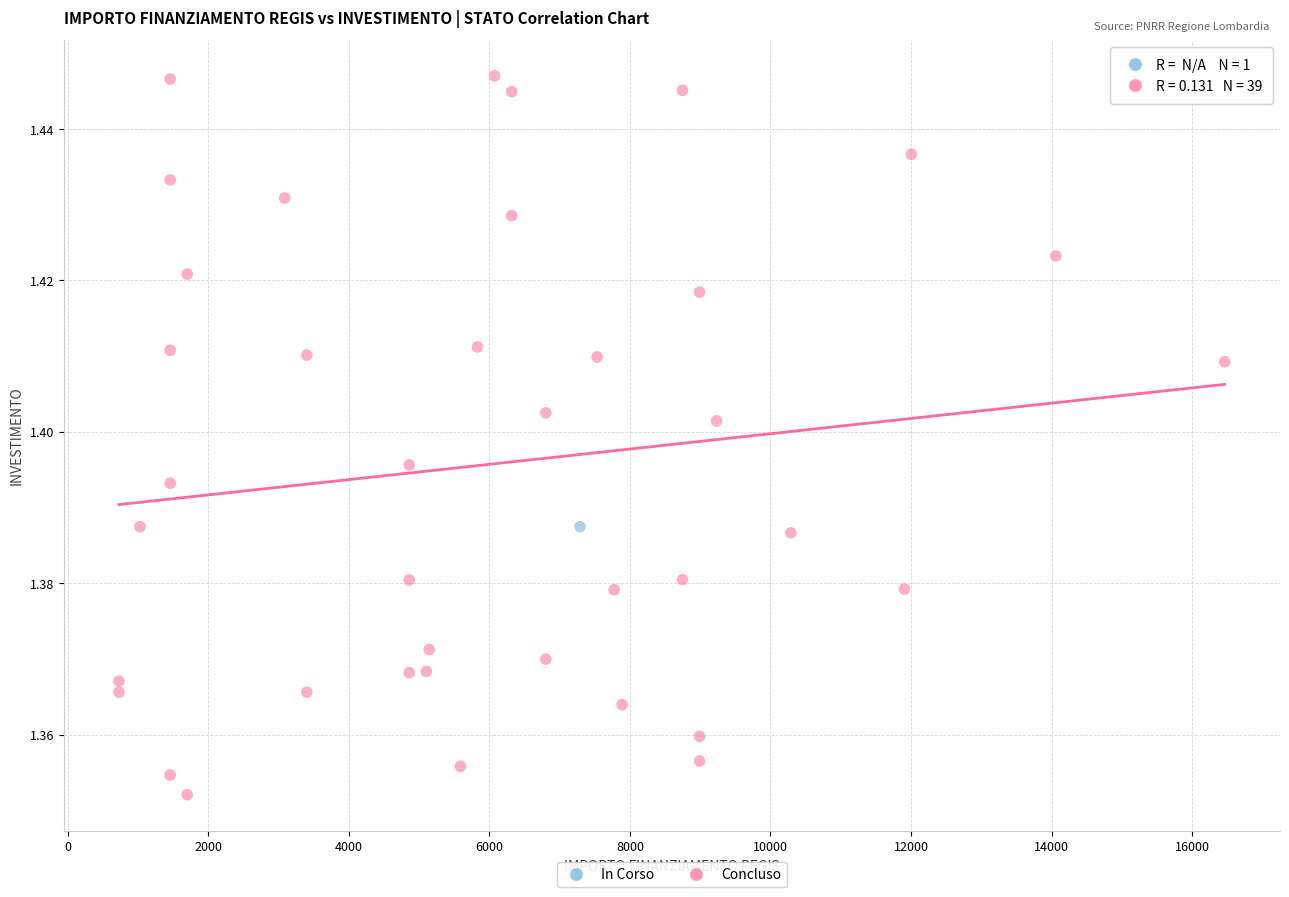

What are all the series names shown in the legend?

In Corso, Concluso